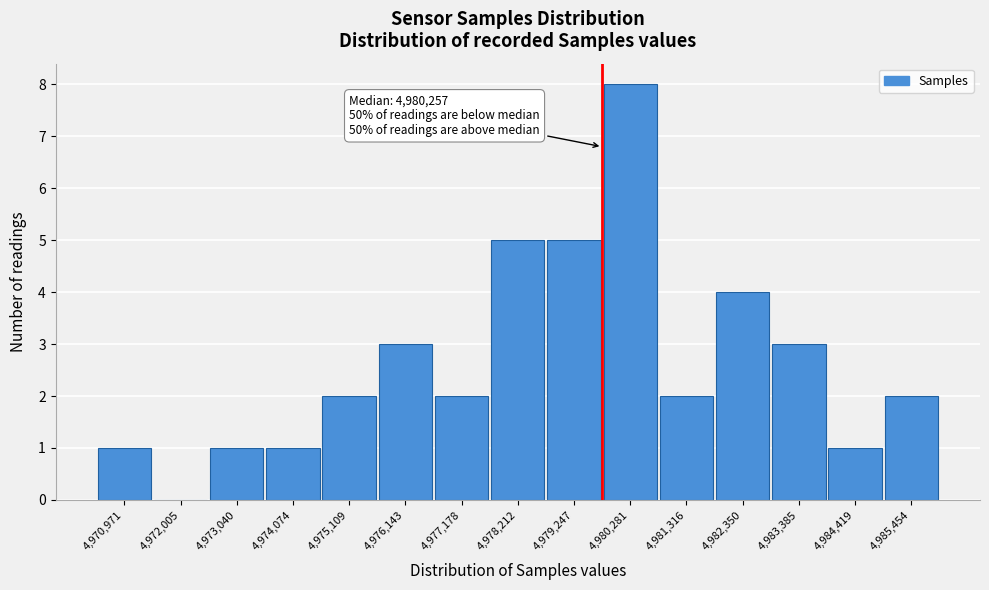

Reading left to right, extract all data points from this chart.

4,970,971=1	4,972,005=0	4,973,040=1	4,974,074=1	4,975,109=2	4,976,143=3	4,977,178=2	4,978,212=5	4,979,247=5	4,980,281=8	4,981,316=2	4,982,350=4	4,983,385=3	4,984,419=1	4,985,454=2